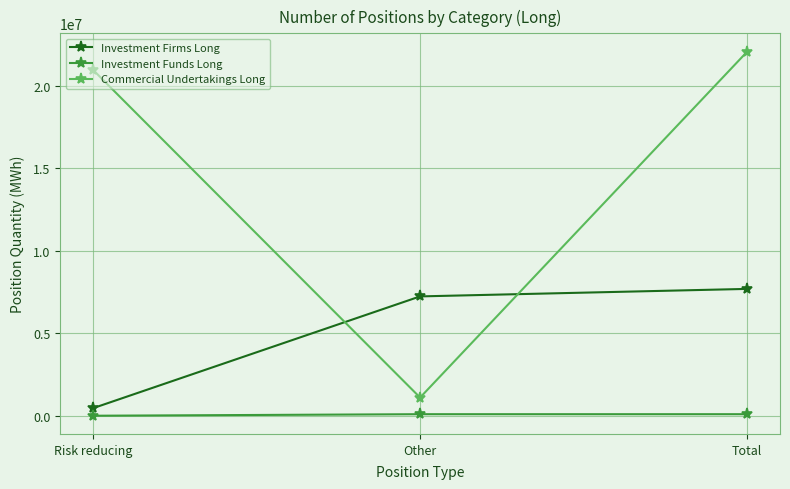

What is the label of the 1st point from the left?

Risk reducing